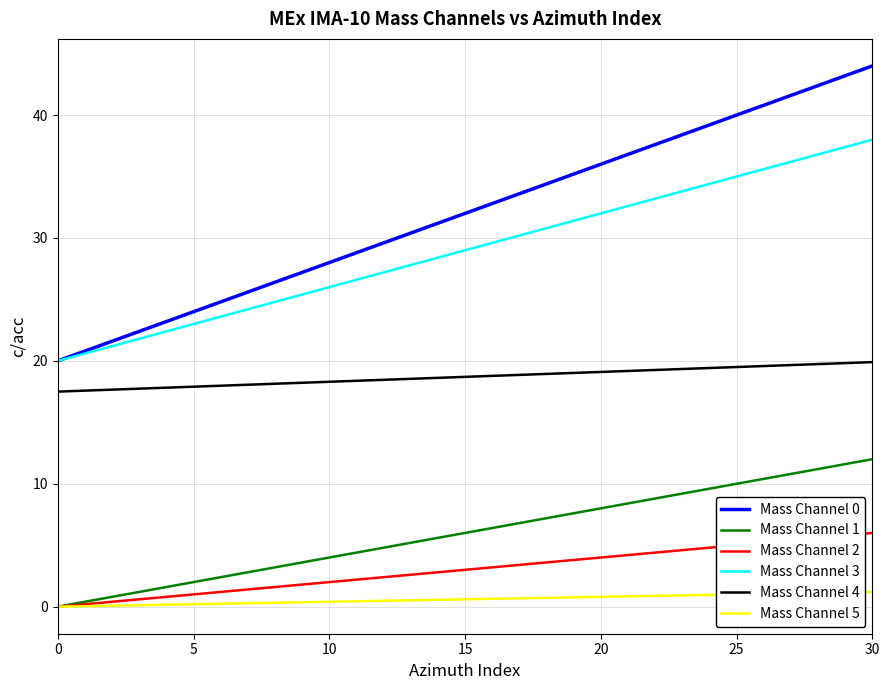

What is the maximum value shown in the chart?

44.0